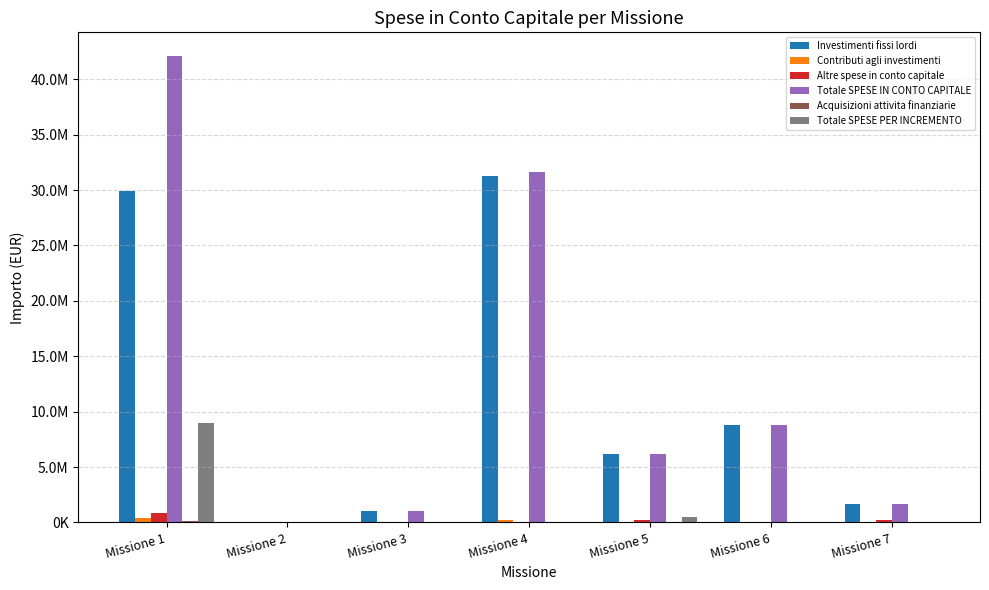

Does the chart contain stacked bars?

No